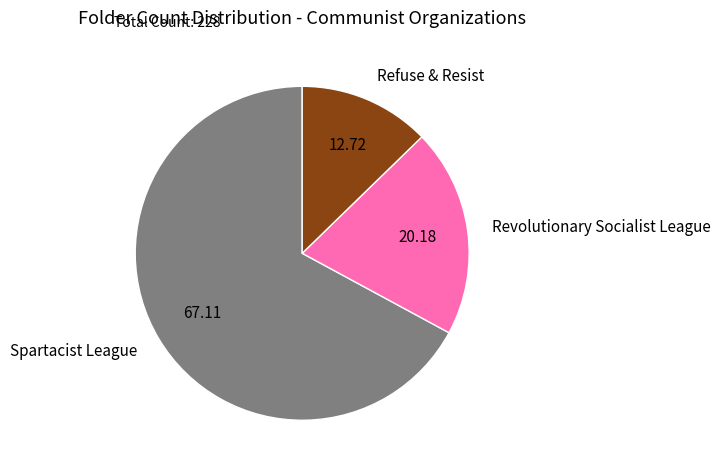

Rank the categories by value from lowest to highest.

Refuse & Resist, Revolutionary Socialist League, Spartacist League